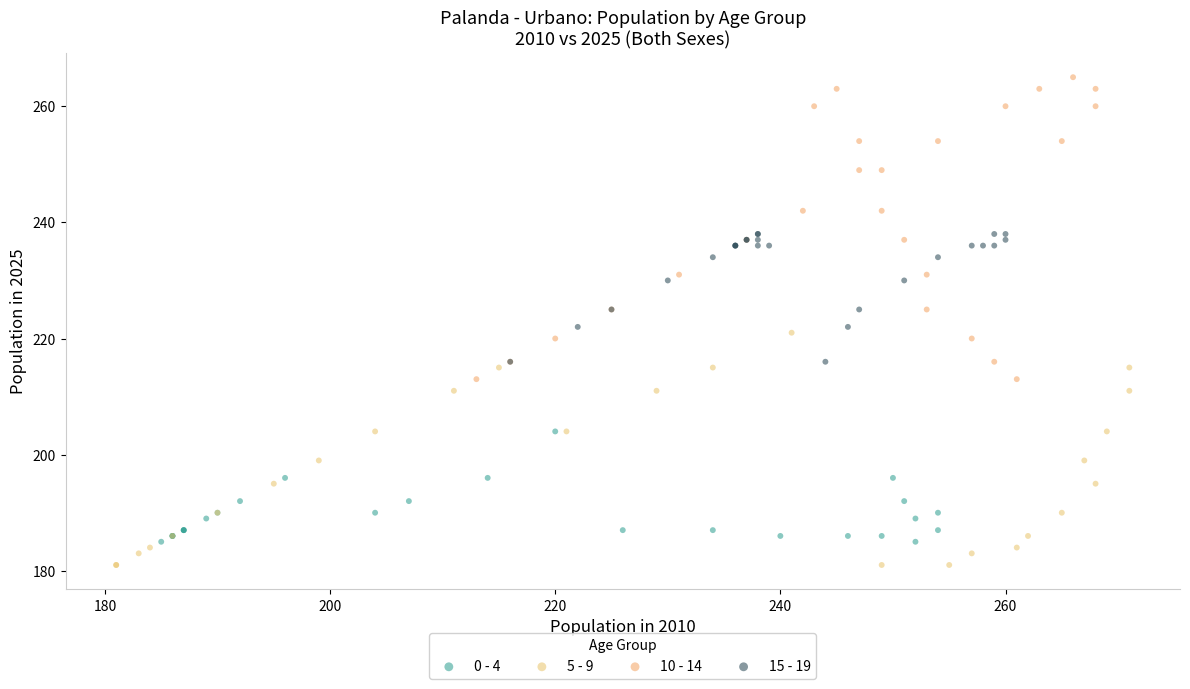

Which series contains the highest Y value?

10 - 14